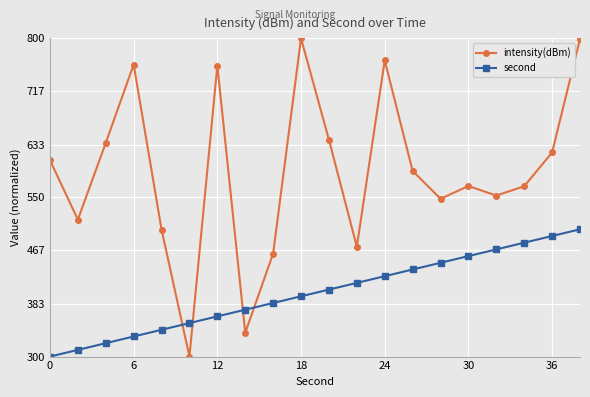

True or false: second has more than 2 points higher than both neighbors.

False